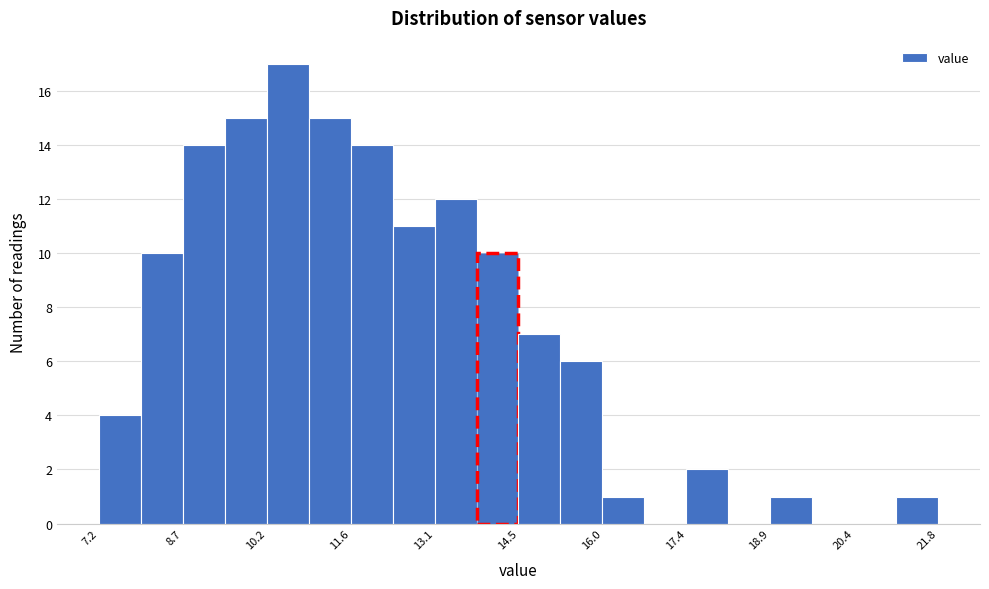

Read against the x-axis, roughly where is the centre of the tallest bar?

10.6